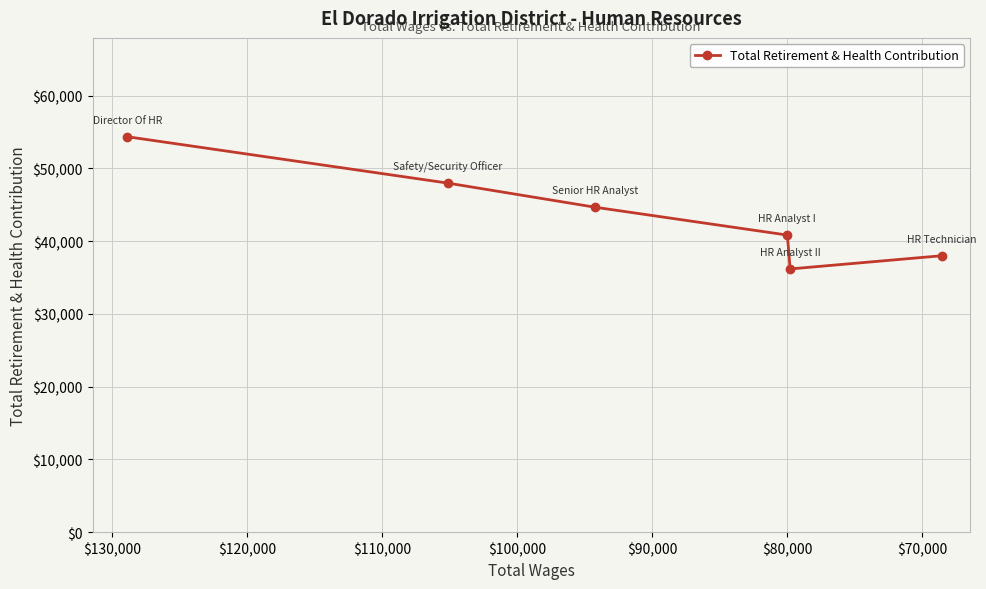

The chart shows a value of 54120 at $90,000. True or false?

False